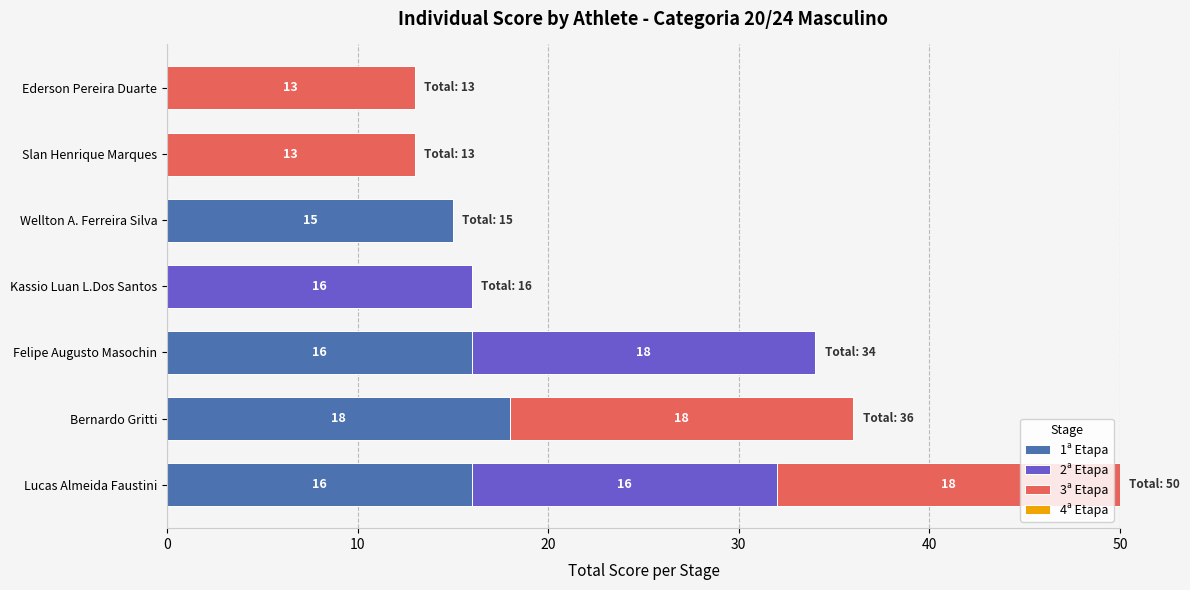

What is the sum of the 1ª Etapa values at Ederson Pereira Duarte and Wellton A. Ferreira Silva?

15